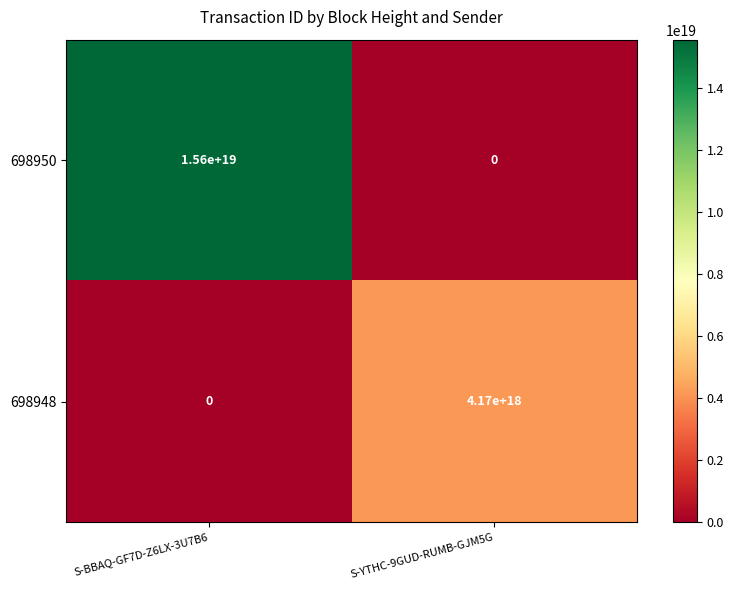

How many series are shown in this chart?

2